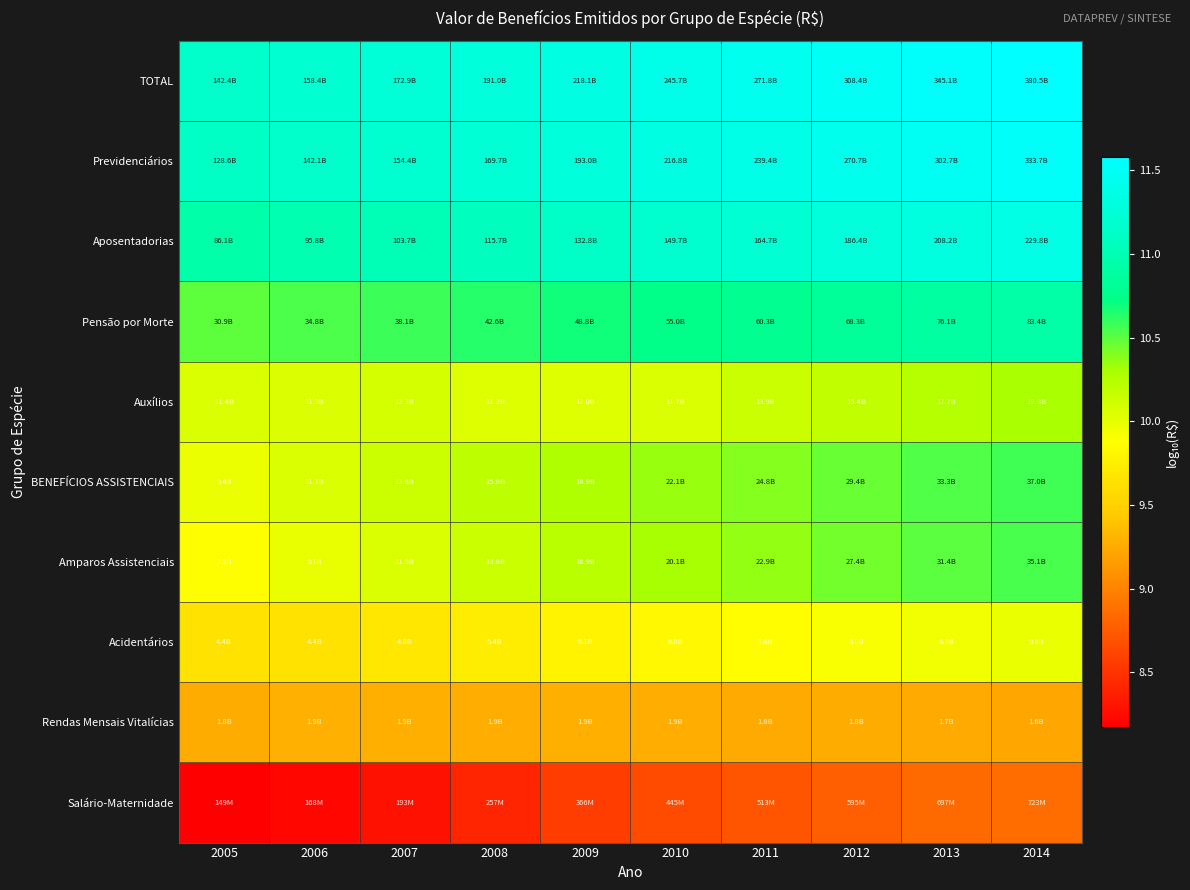

Reading right to left, list all the values displayed in this chart.

TOTAL: 2014=11.6	2013=11.5	2012=11.5	2011=11.4	2010=11.4	2009=11.3	2008=11.3	2007=11.2	2006=11.2	2005=11.2
Previdenciários: 2014=11.5	2013=11.5	2012=11.4	2011=11.4	2010=11.3	2009=11.3	2008=11.2	2007=11.2	2006=11.2	2005=11.1
Aposentadorias: 2014=11.4	2013=11.3	2012=11.3	2011=11.2	2010=11.2	2009=11.1	2008=11.1	2007=11.0	2006=11.0	2005=10.9
Pensão por Morte: 2014=10.9	2013=10.9	2012=10.8	2011=10.8	2010=10.7	2009=10.7	2008=10.6	2007=10.6	2006=10.5	2005=10.5
Auxílios: 2014=10.3	2013=10.2	2012=10.2	2011=10.1	2010=10.1	2009=10.0	2008=10.0	2007=10.1	2006=10.1	2005=10.1
BENEFÍCIOS ASSISTENCIAIS: 2014=10.6	2013=10.5	2012=10.5	2011=10.4	2010=10.3	2009=10.3	2008=10.2	2007=10.1	2006=10.1	2005=10.0
Amparos Assistenciais: 2014=10.5	2013=10.5	2012=10.4	2011=10.4	2010=10.3	2009=10.2	2008=10.1	2007=10.1	2006=10.0	2005=9.9
Acidentários: 2014=10.0	2013=9.9	2012=9.9	2011=9.9	2010=9.8	2009=9.8	2008=9.7	2007=9.7	2006=9.6	2005=9.6
Rendas Mensais Vitalícias: 2014=9.2	2013=9.2	2012=9.3	2011=9.2	2010=9.3	2009=9.3	2008=9.3	2007=9.3	2006=9.3	2005=9.3
Salário-Maternidade: 2014=8.9	2013=8.8	2012=8.8	2011=8.7	2010=8.6	2009=8.6	2008=8.4	2007=8.3	2006=8.2	2005=8.2